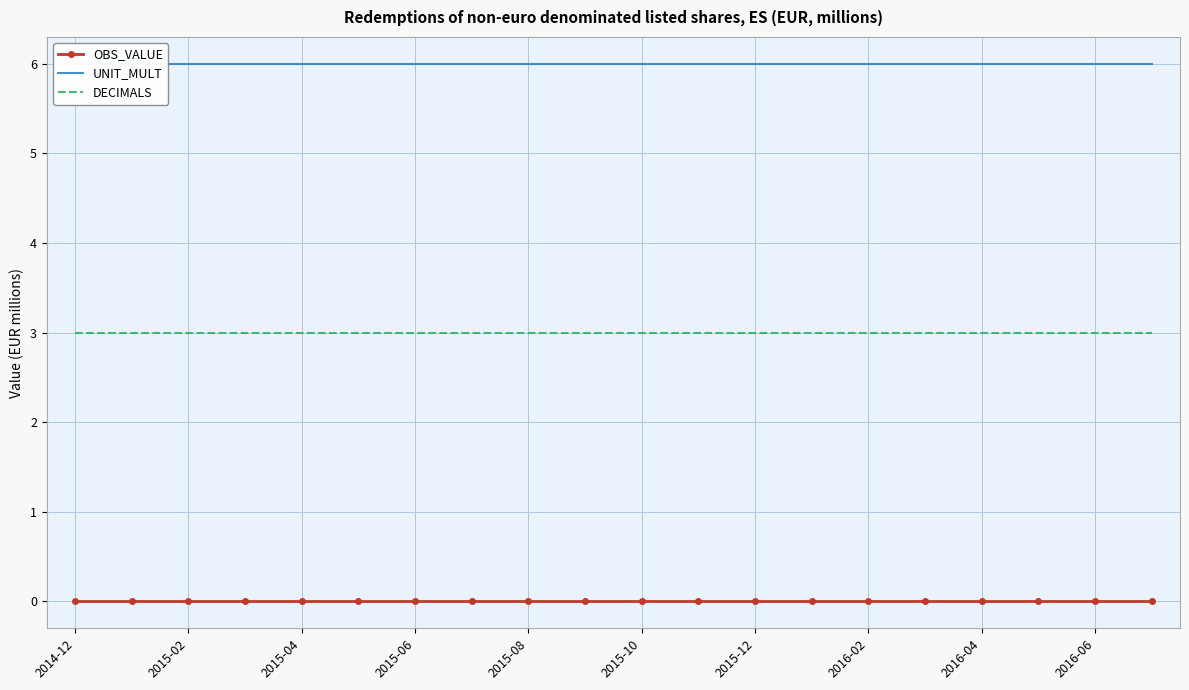

Count the number of data series in this chart.

3